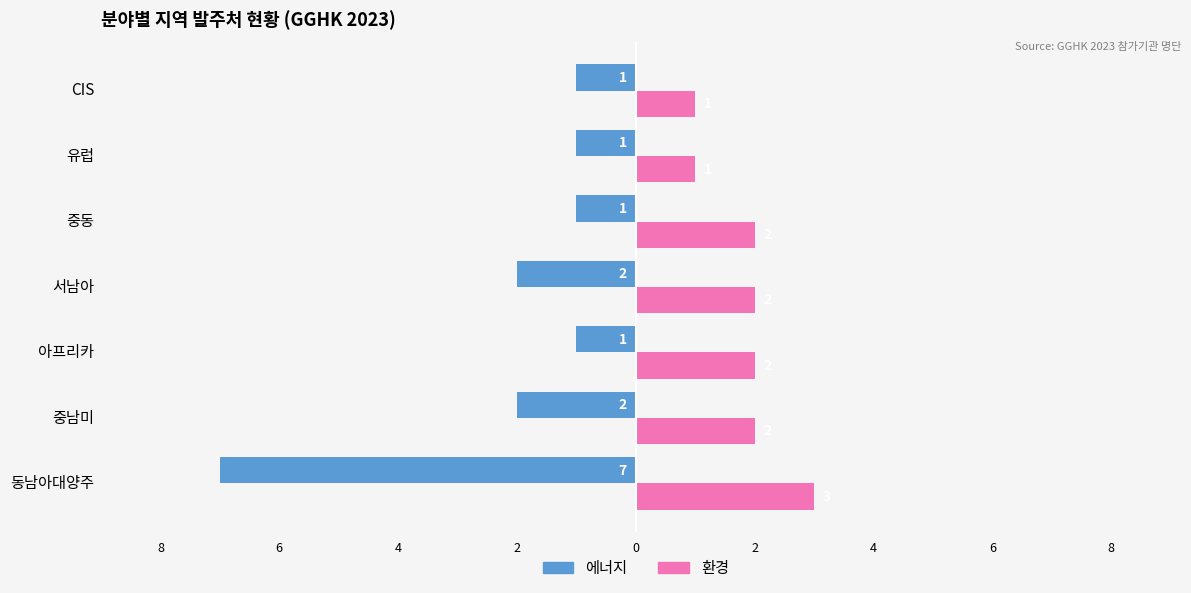

Count the 에너지 values in the range -2 to -1.

6